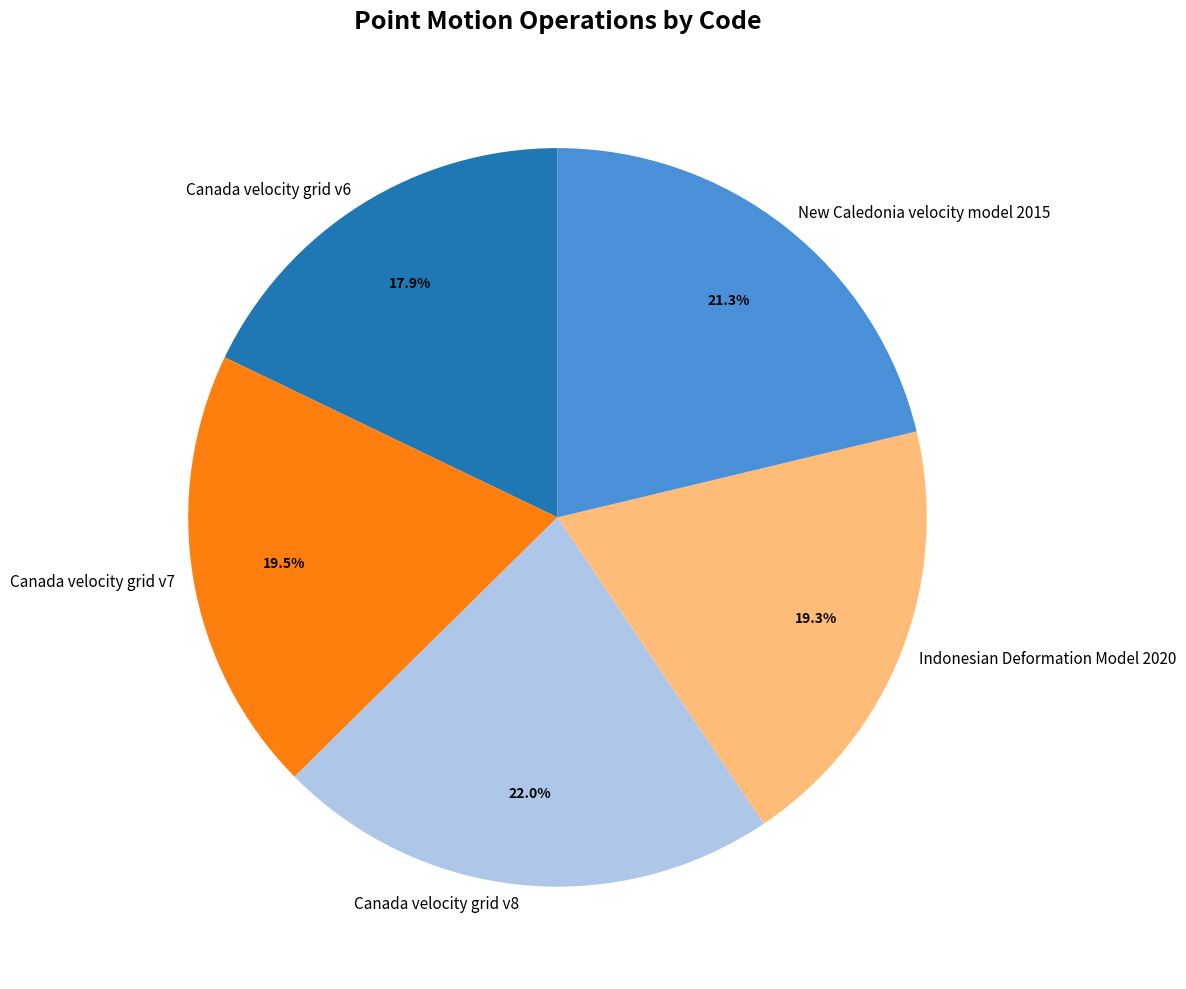

Does Canada velocity grid v6 represent more than half of the total?

No